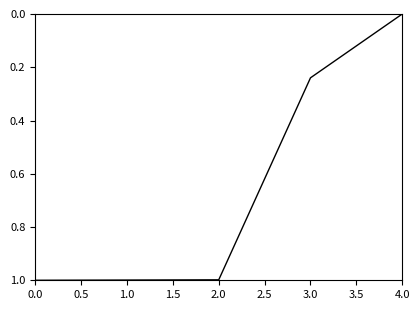

What is the difference between the maximum and minimum values?

1.0